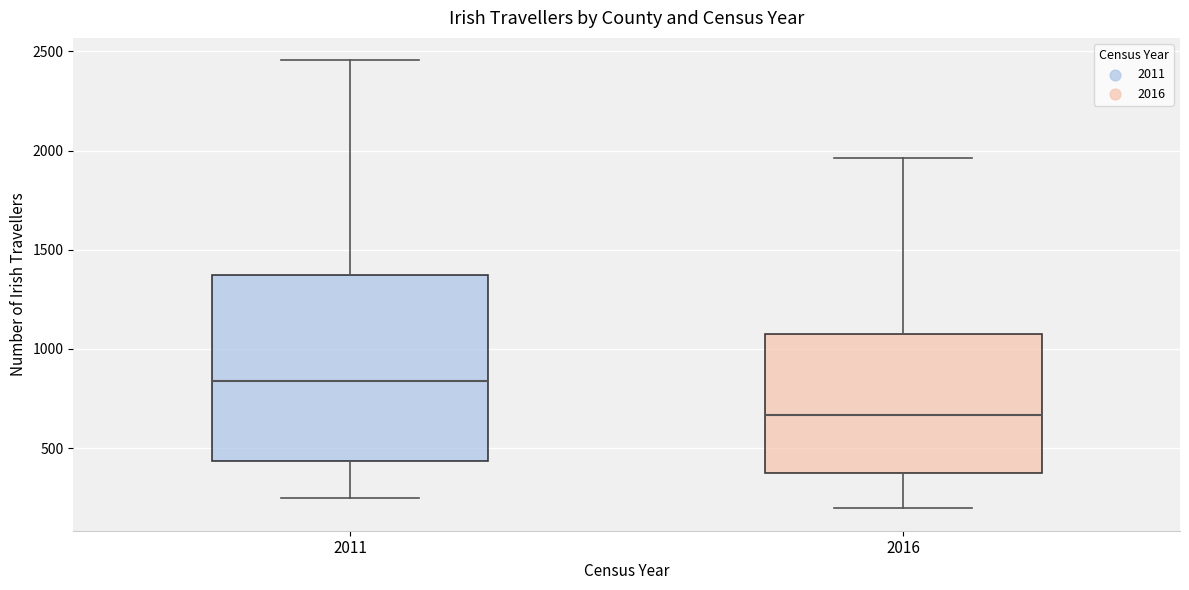

Reading left to right, transcribe this box plot: for each box, give where its median line is, the range the box spans, and where its two whiskers end, as read against the y-axis. The values are not printed on the chart, so give them approximately, as read against the axis.

2011: median 850, box 450 to 1350, whiskers 250 to 2450
2016: median 650, box 400 to 1050, whiskers 200 to 1950